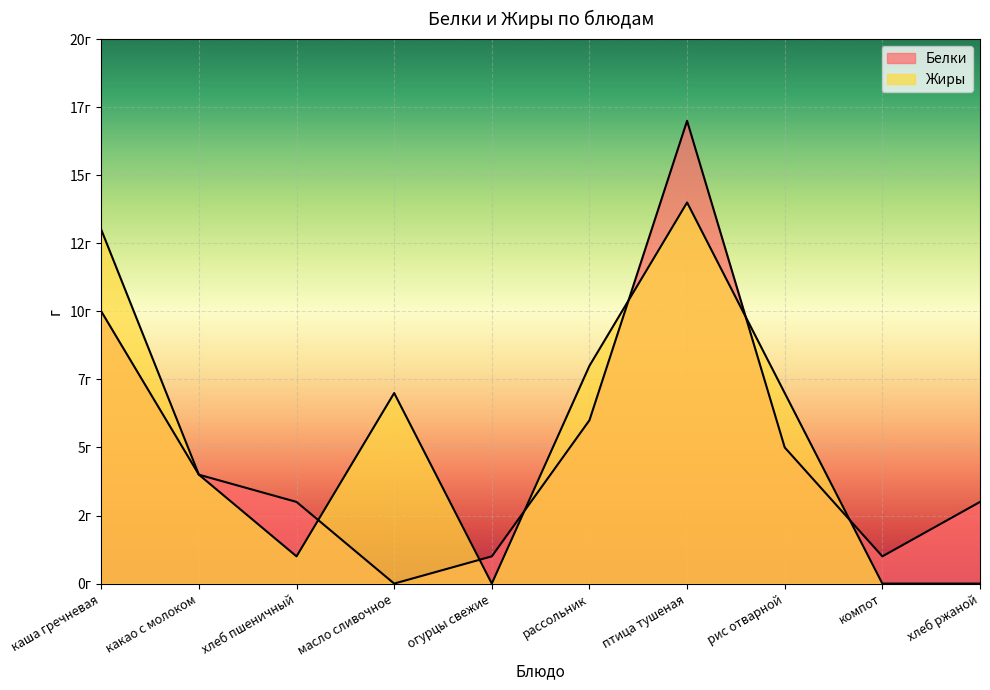

What is the highest value of the Белки series?

17